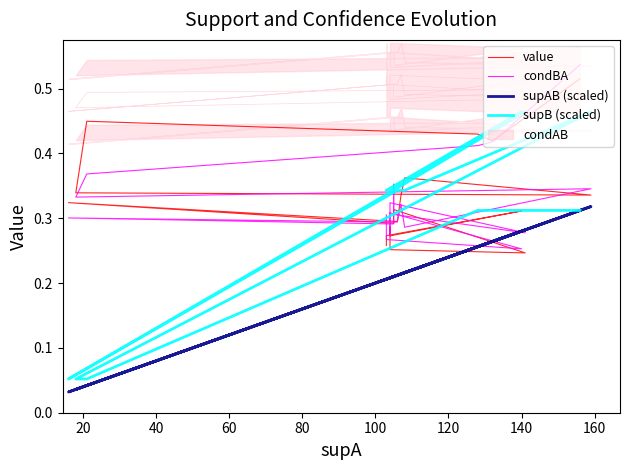

How many intersections are there between supB (scaled) and value?

5